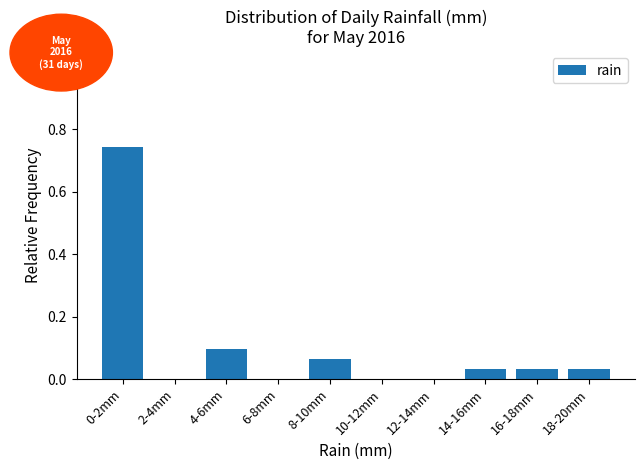

What is the change in value from 0-2mm to 2-4mm?

-0.7